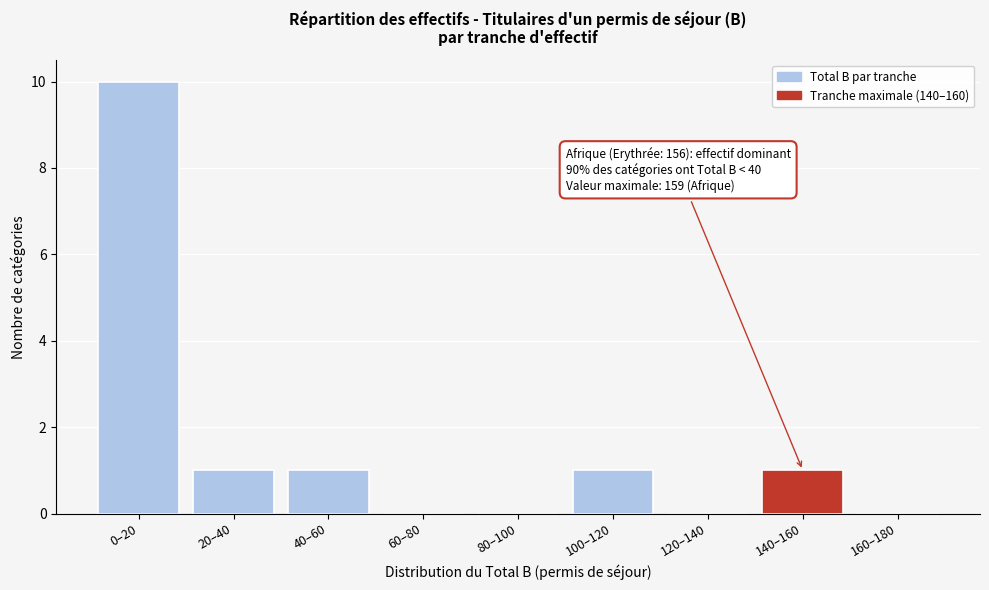

Reading left to right, list all the values displayed in this chart.

0–20=10	20–40=1	40–60=1	60–80=0	80–100=0	100–120=1	120–140=0	140–160=1	160–180=0